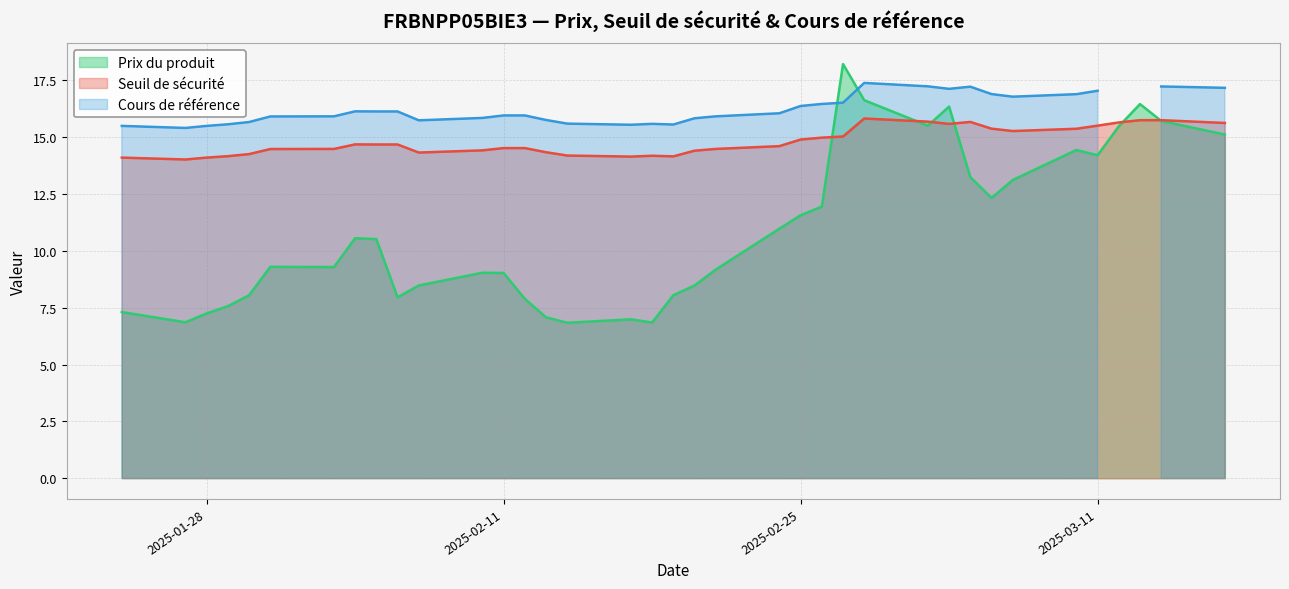

At which label does Prix du produit reach its peak?

2025-02-27